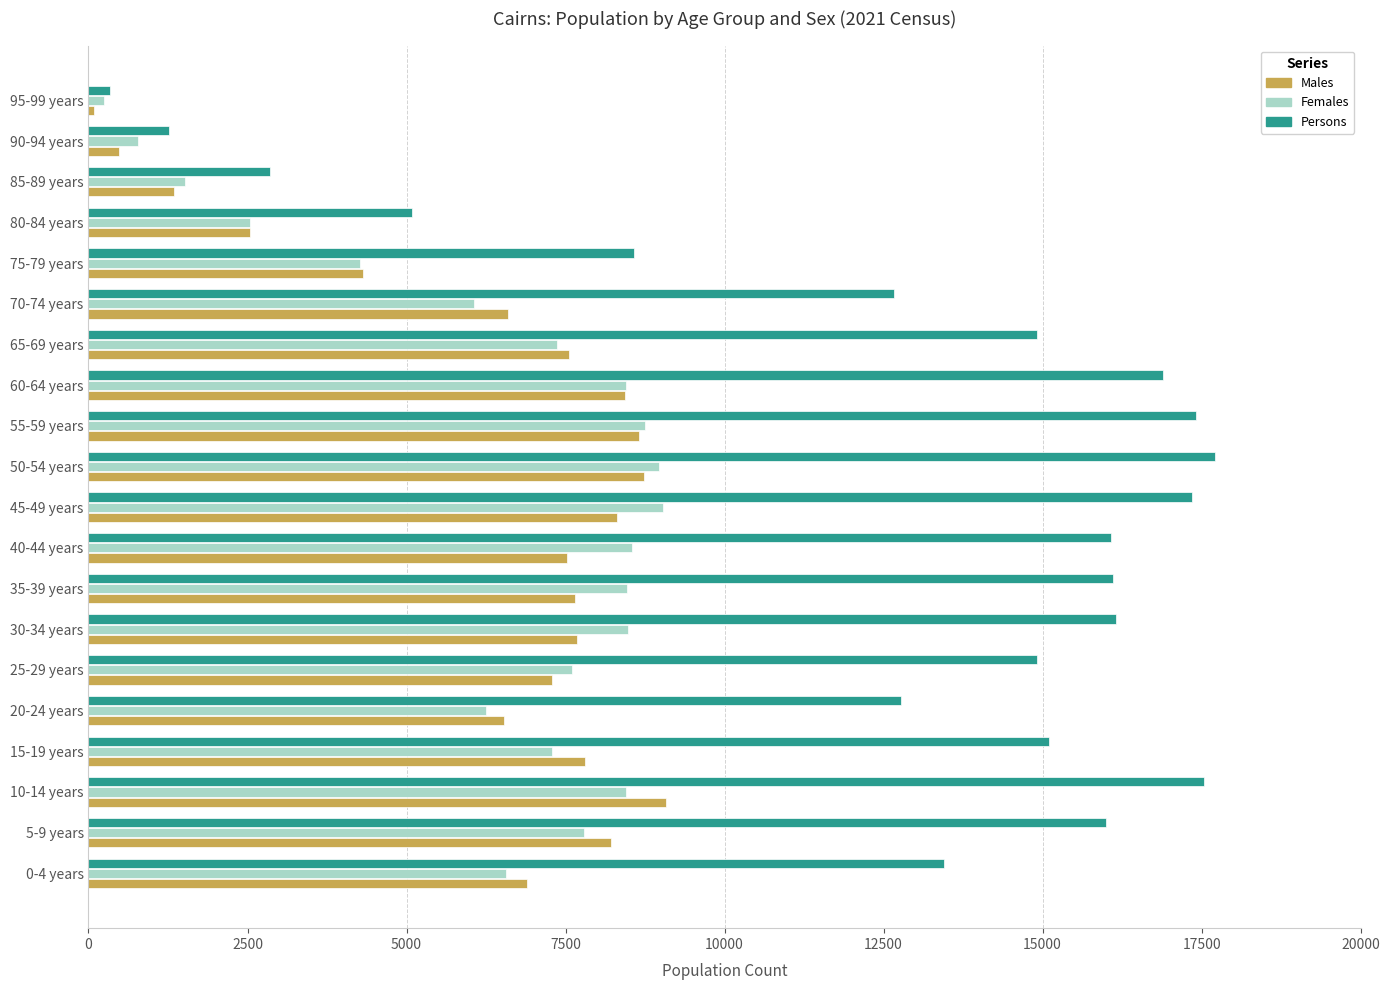

At which label is Males closest to 4588?

75-79 years